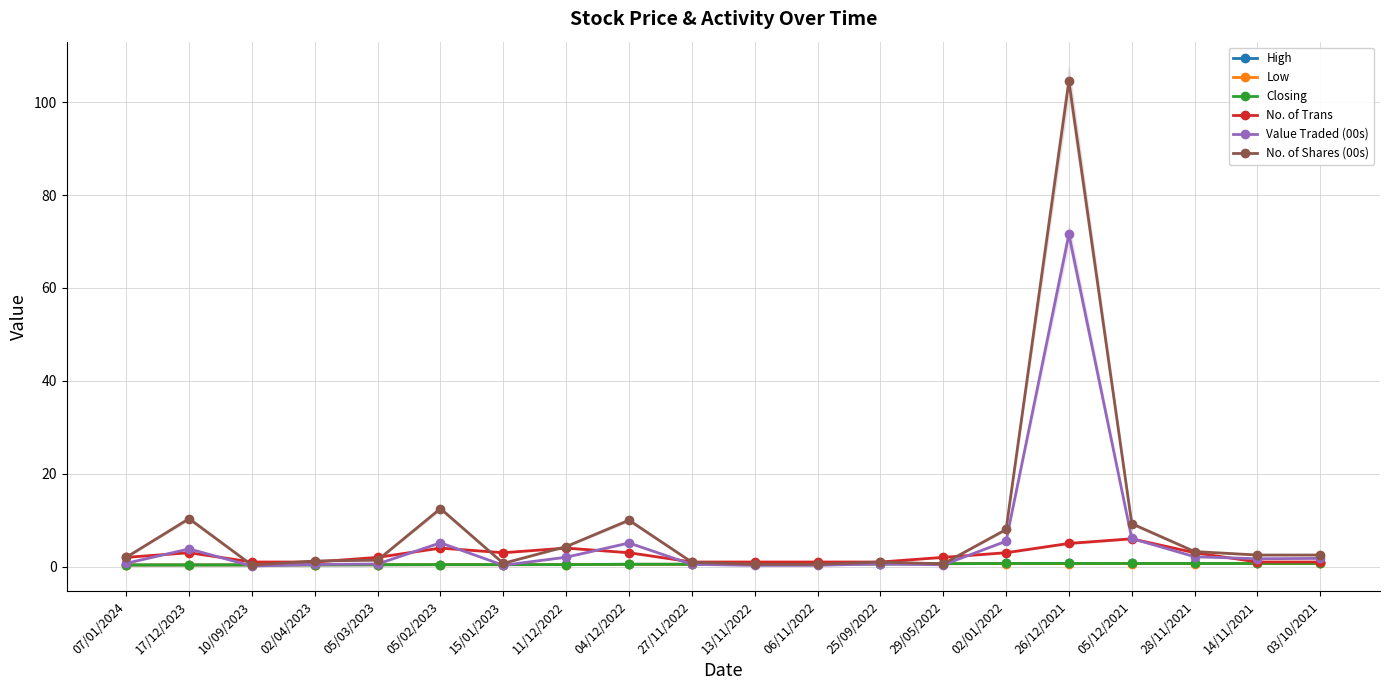

Which series has the widest spread of values?

No. of Shares (00s)